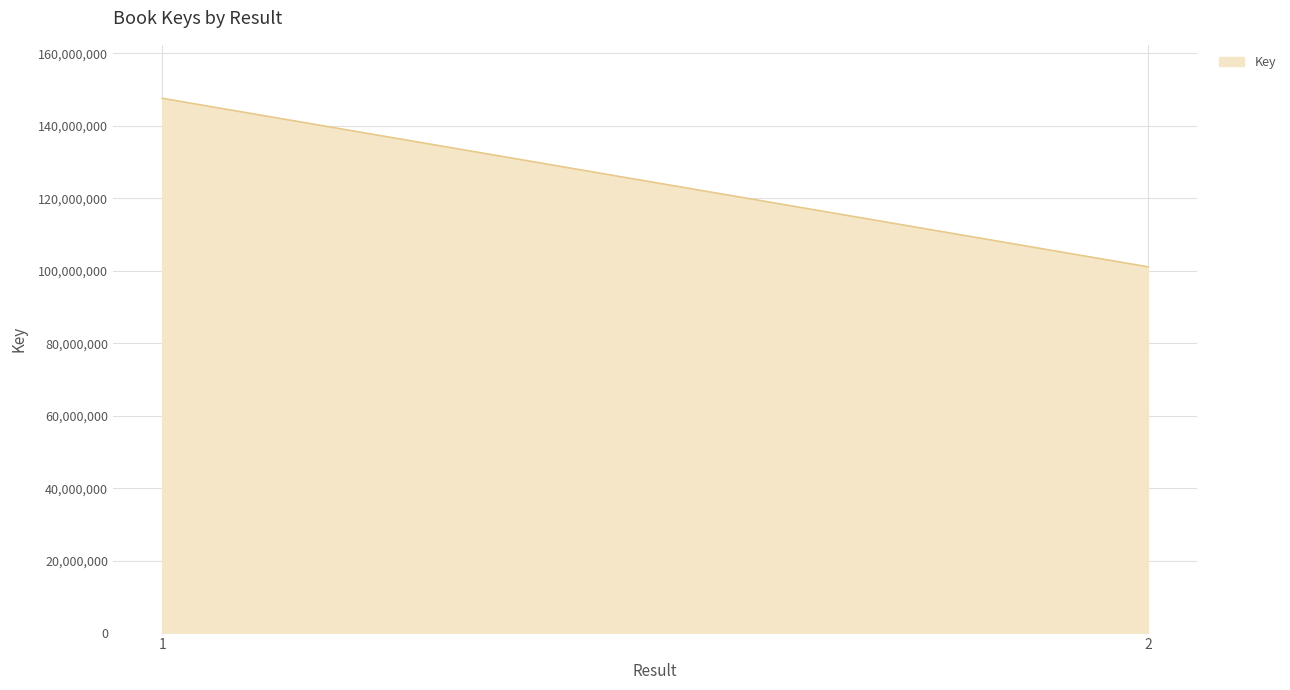

Which has a higher value, 1 or 2?

1